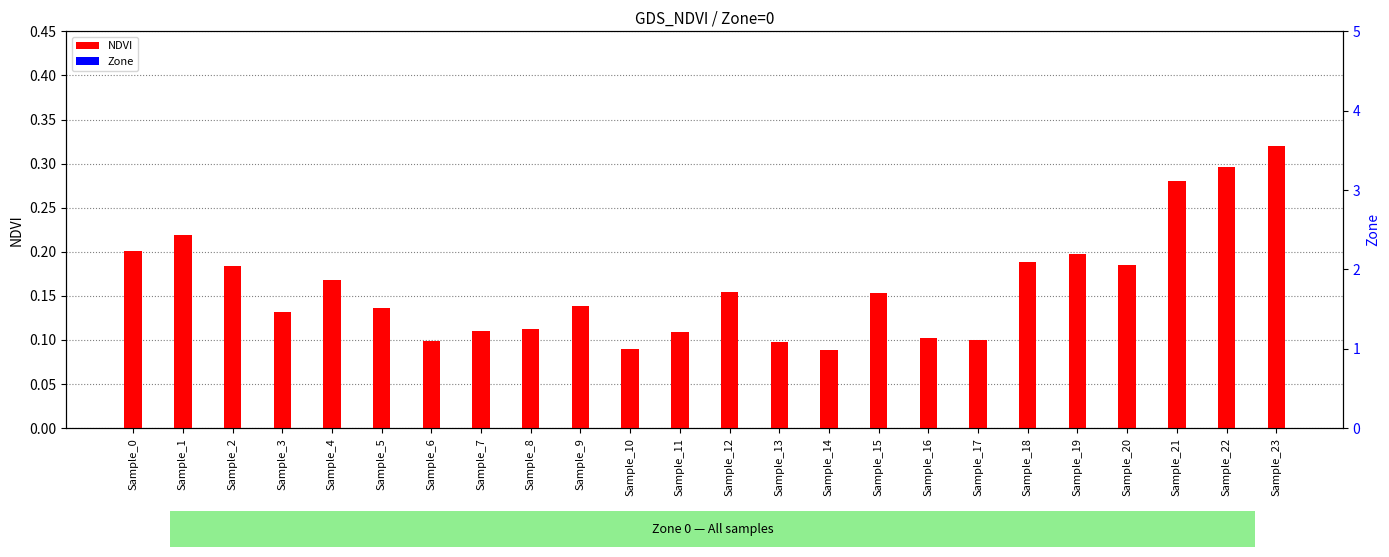

What value does the NDVI series have at Sample_9?

0.1